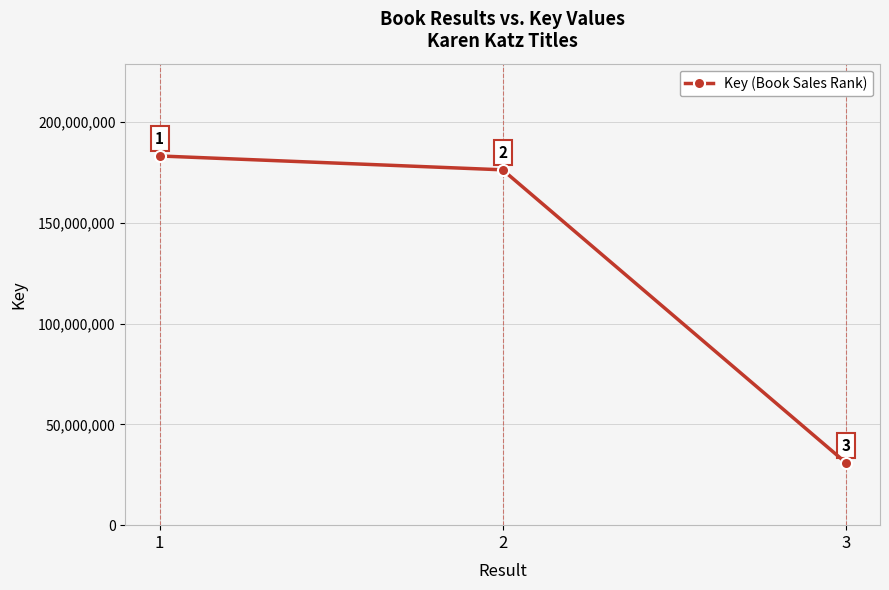

Which category has the lowest value across all series?

3